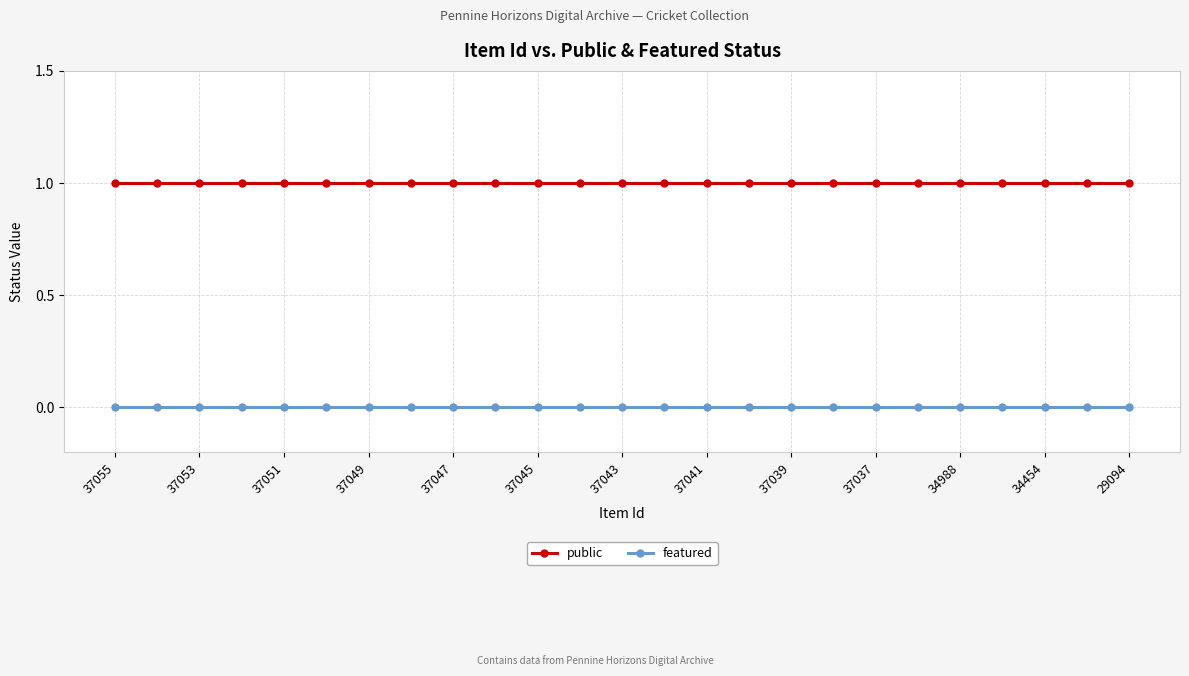

Rank the series by their maximum value, from lowest to highest.

featured, public